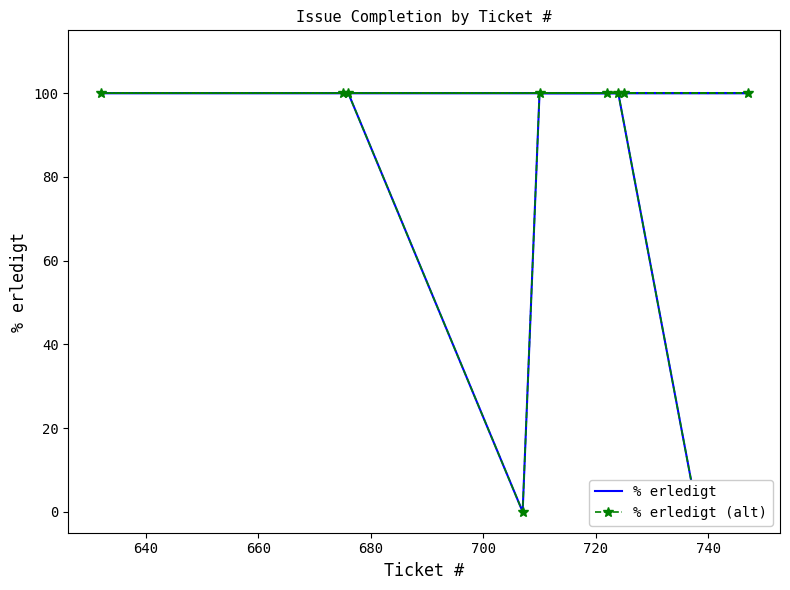

True or false: % erledigt and % erledigt (alt) cross at least once.

False